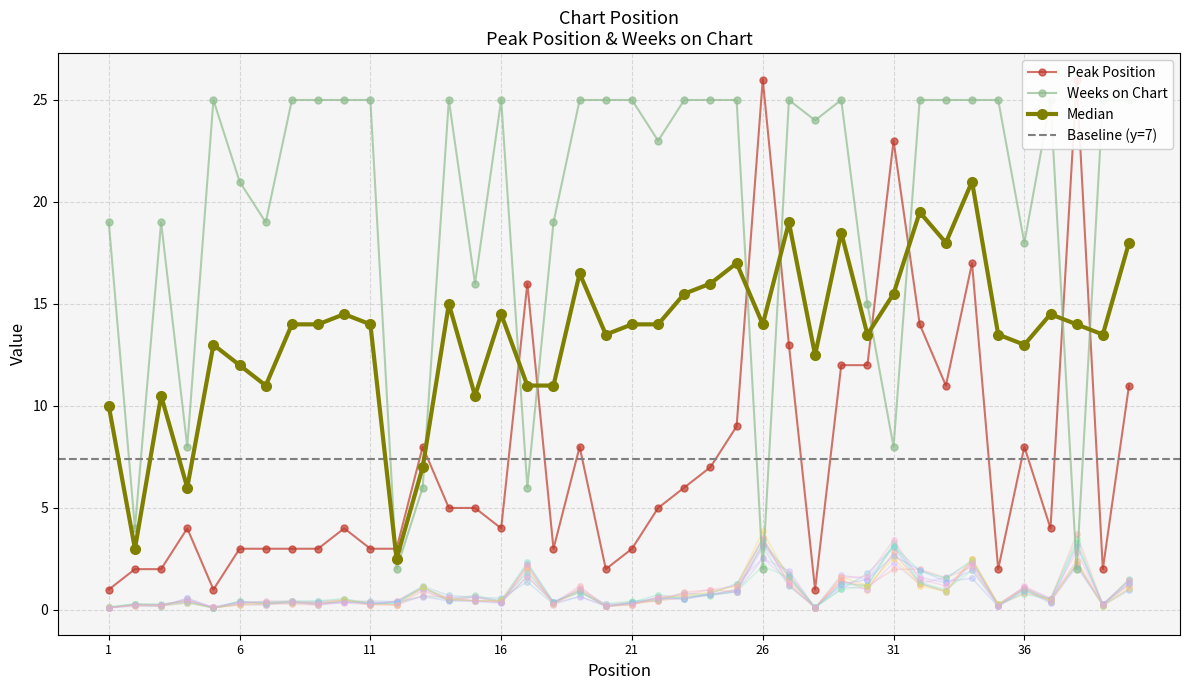

What is the difference between the highest and lowest values at 34?

8